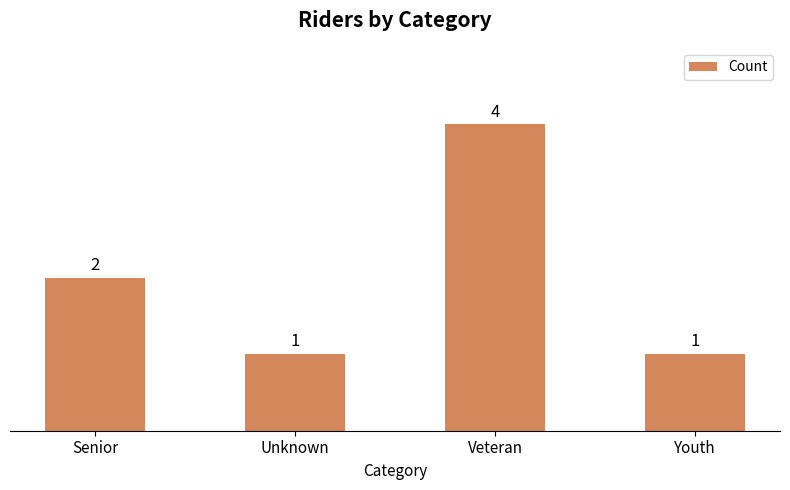

What is the difference between the maximum and minimum values?

3